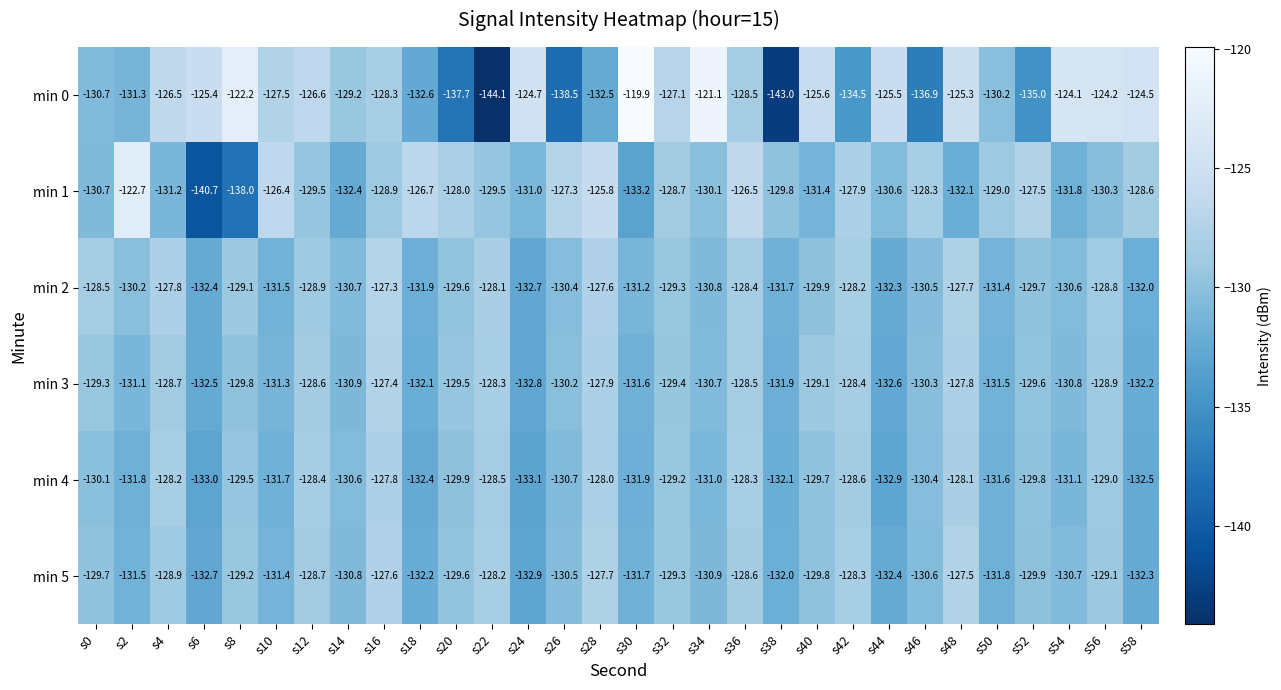

What is the difference between the min 5 values at s24 and s50?

1.1